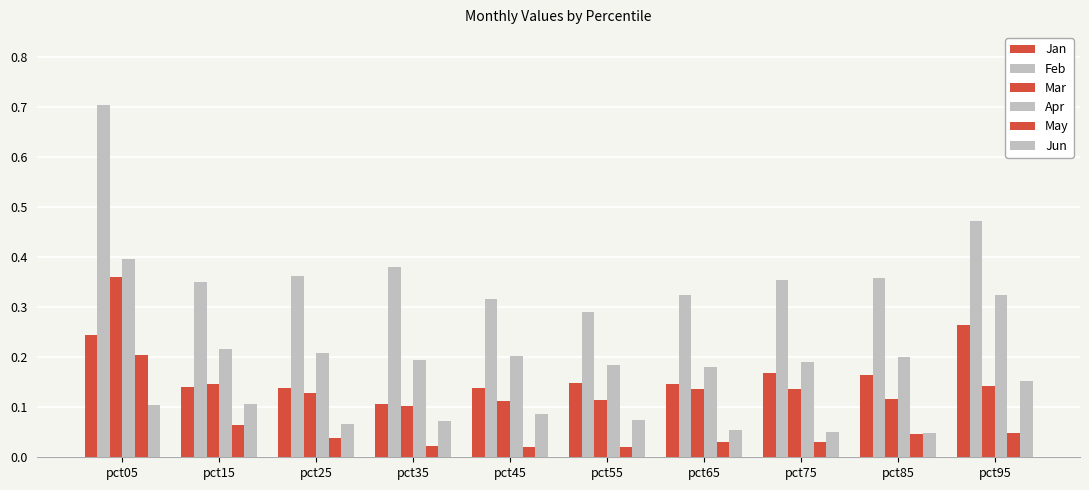

What is the value of the Jan bar at the 6th from the left?

0.1